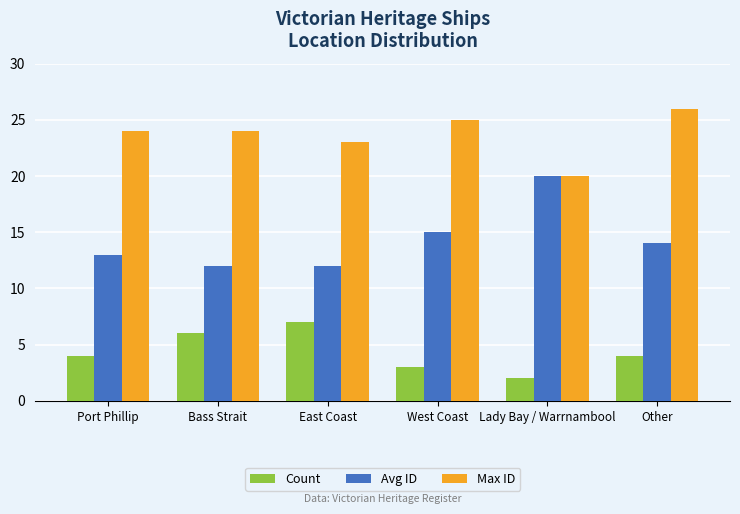

What is the highest value of the Avg ID series?

20